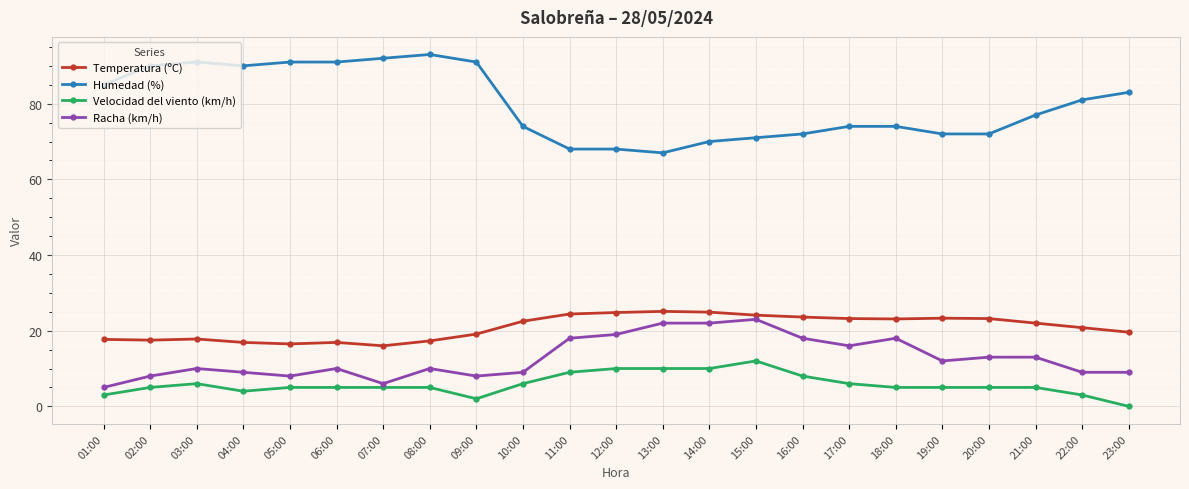

What is the lowest value of the Temperatura (ºC) series?

16.0